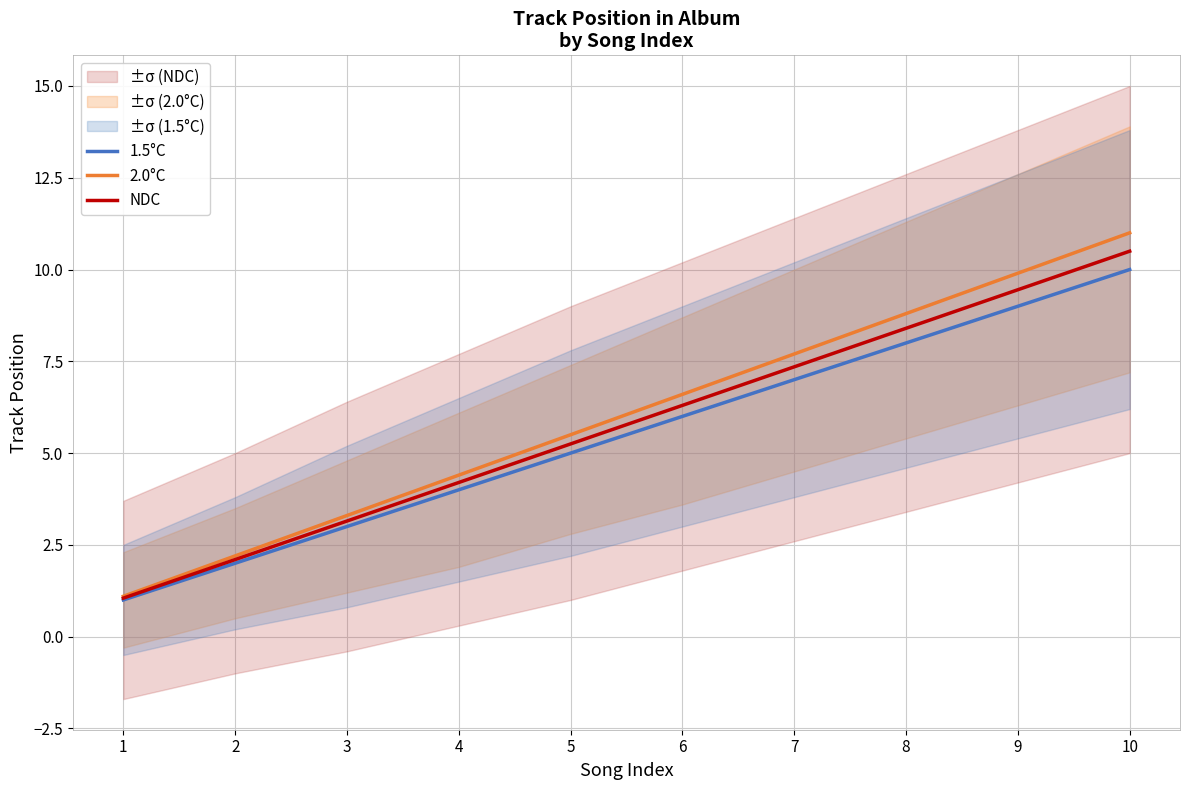

Rank the categories by 2.0°C value from lowest to highest.

1, 2, 3, 4, 5, 6, 7, 8, 9, 10